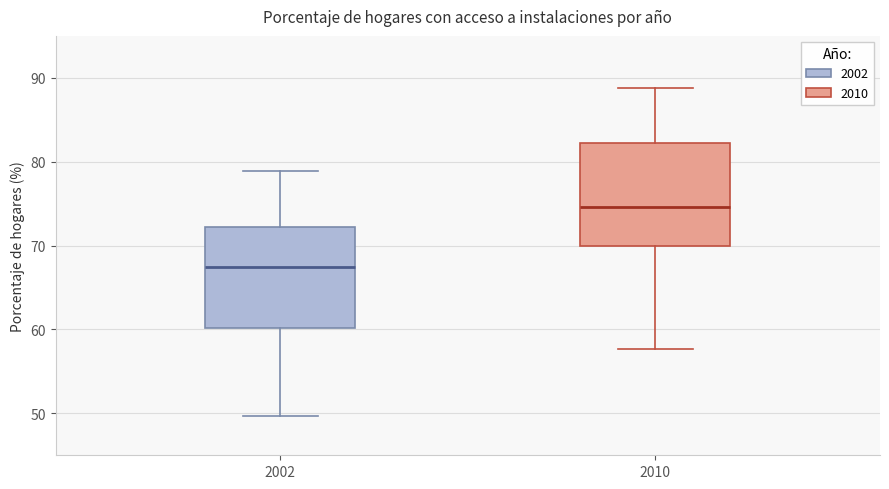

Where does the lower whisker of the box at x = 2002 end on the y-axis? The values are not printed on the chart, so give them approximately, as read against the axis.

50